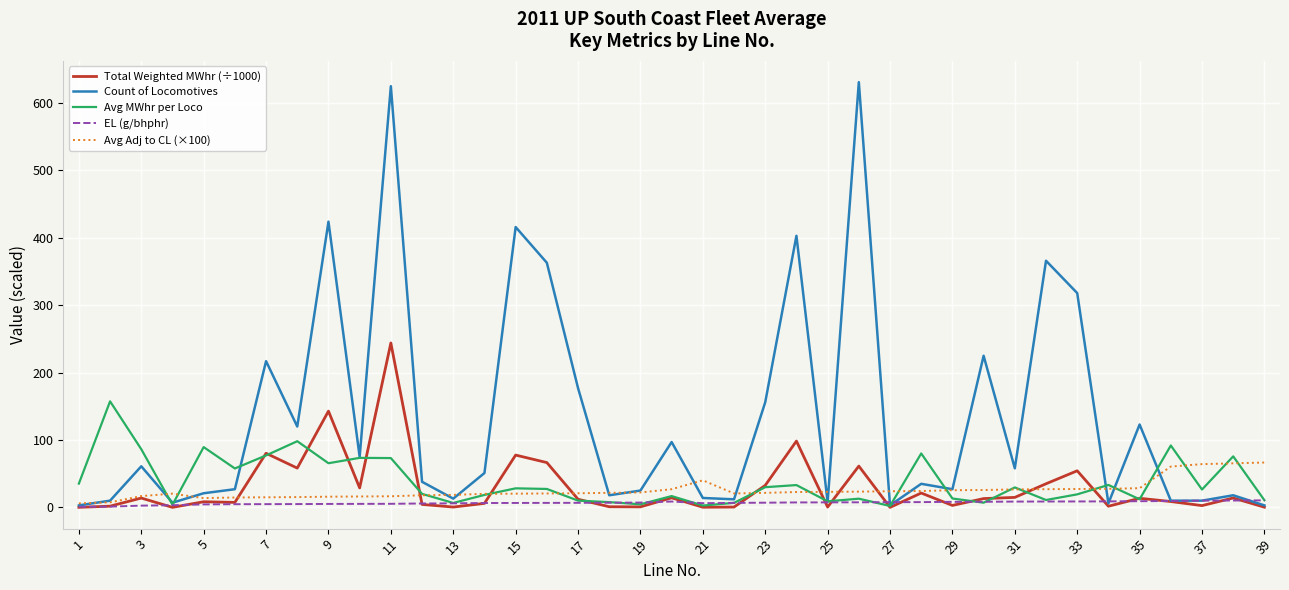

Which series has the largest total across all categories?

Count of Locomotives